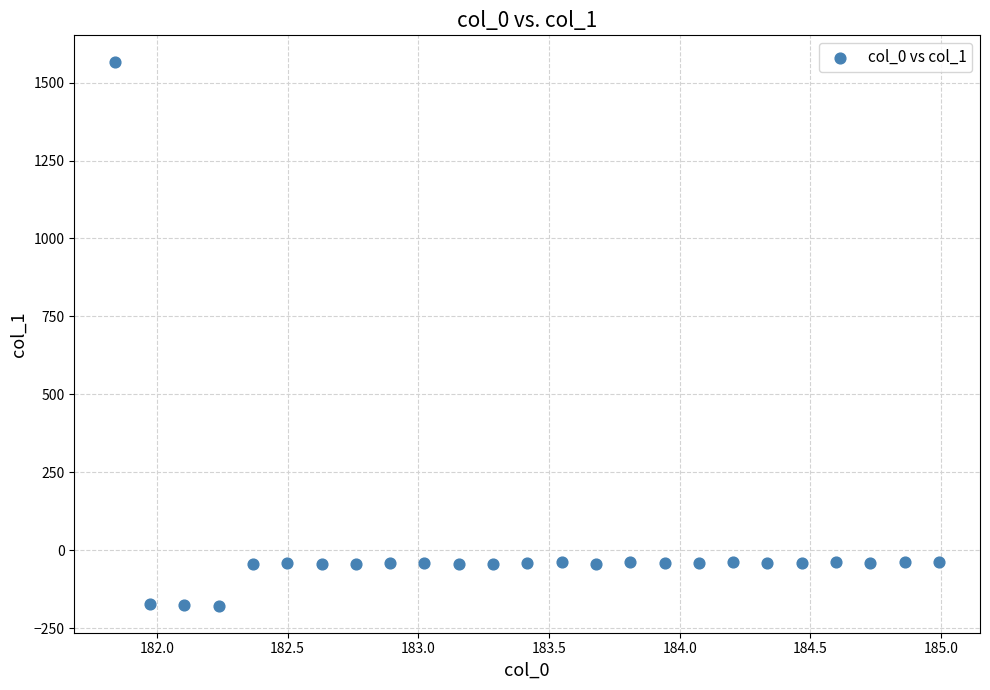

What is the range of X values (max minus min)?

3.1